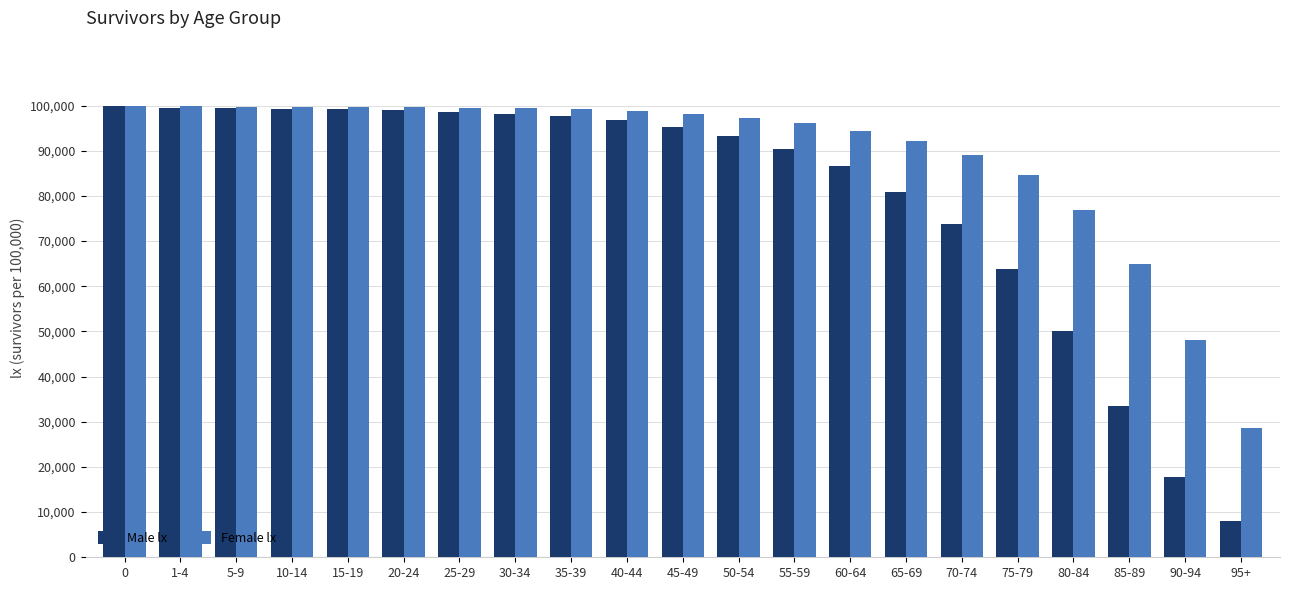

What is the highest value of the Female lx series?

100000